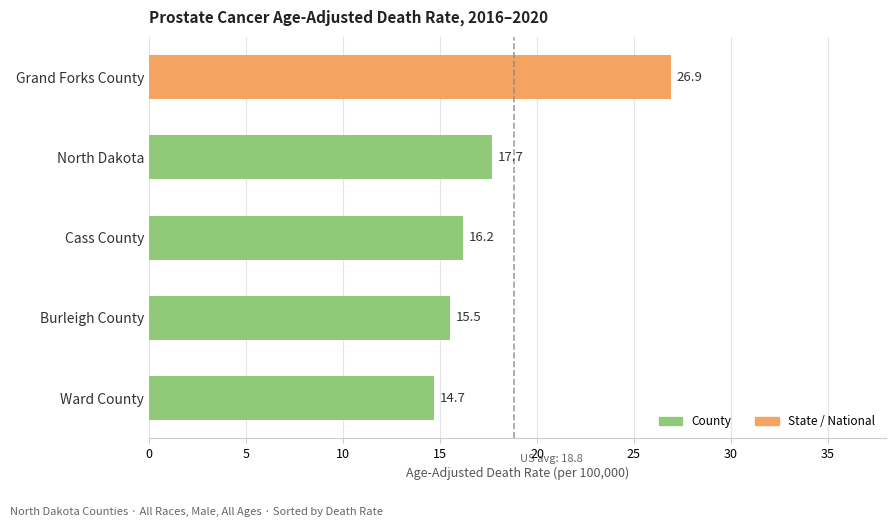

At which label is the value closest to 20?

North Dakota